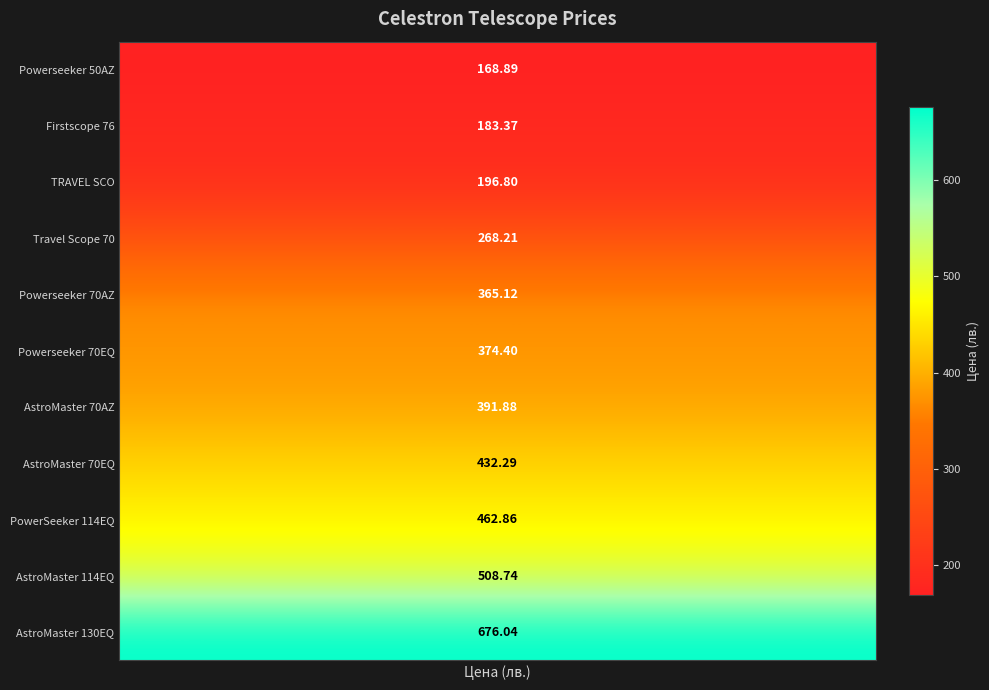

The value at CEL-21037 is 606.8. True or false?

False